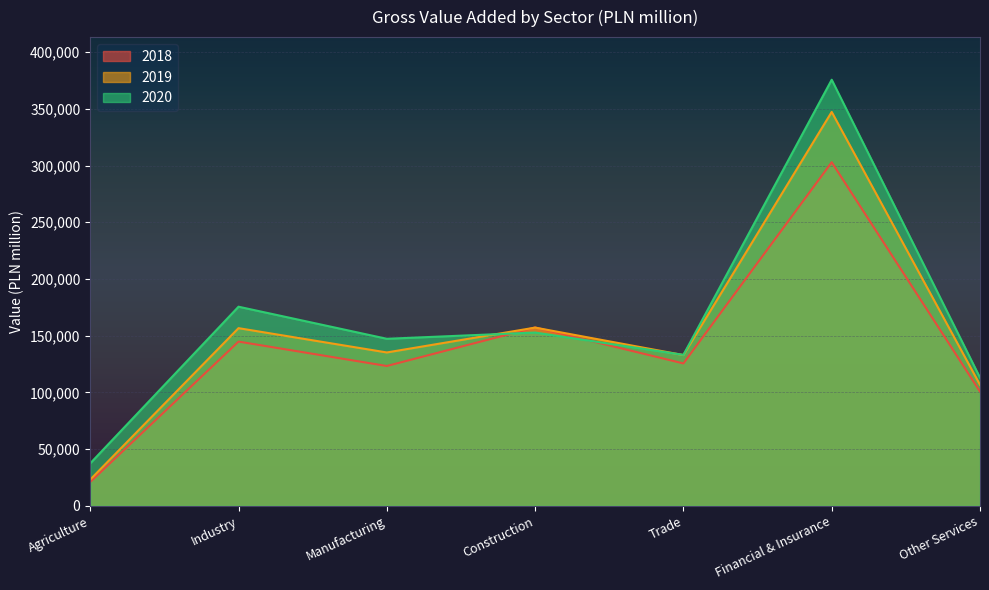

At which label is 2019 closest to 185227?

Construction